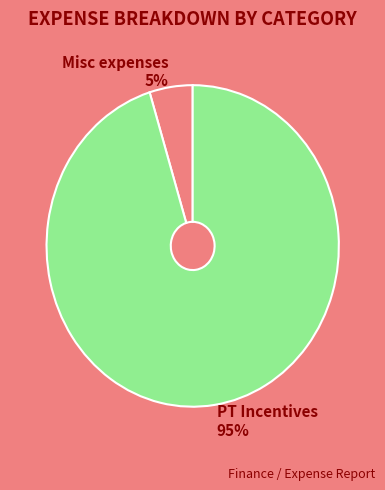

To the nearest percent, what portion does PT Incentives represent?

95%